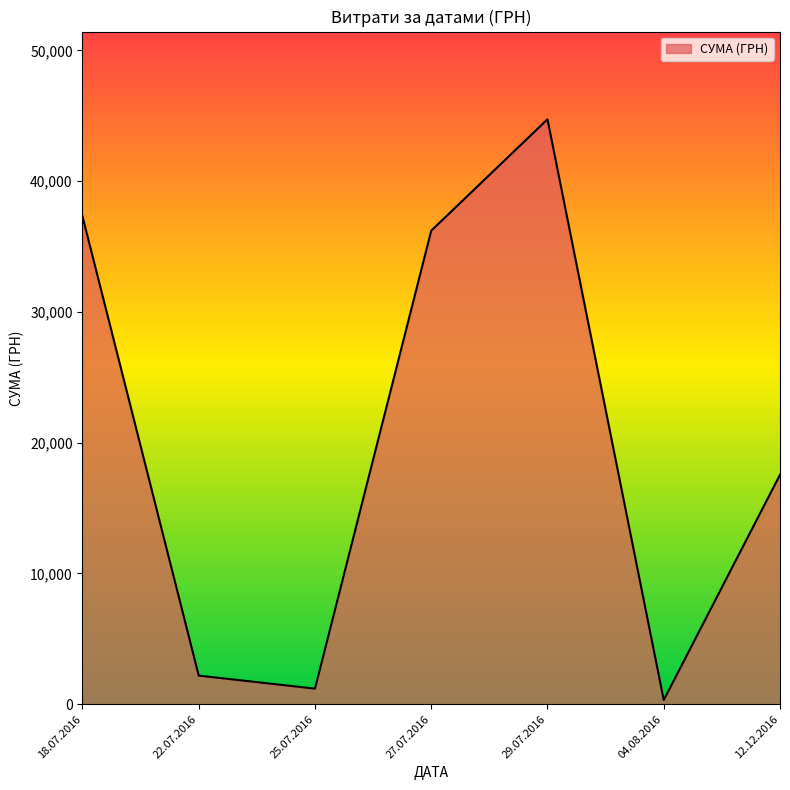

How many categories are shown in the chart?

7